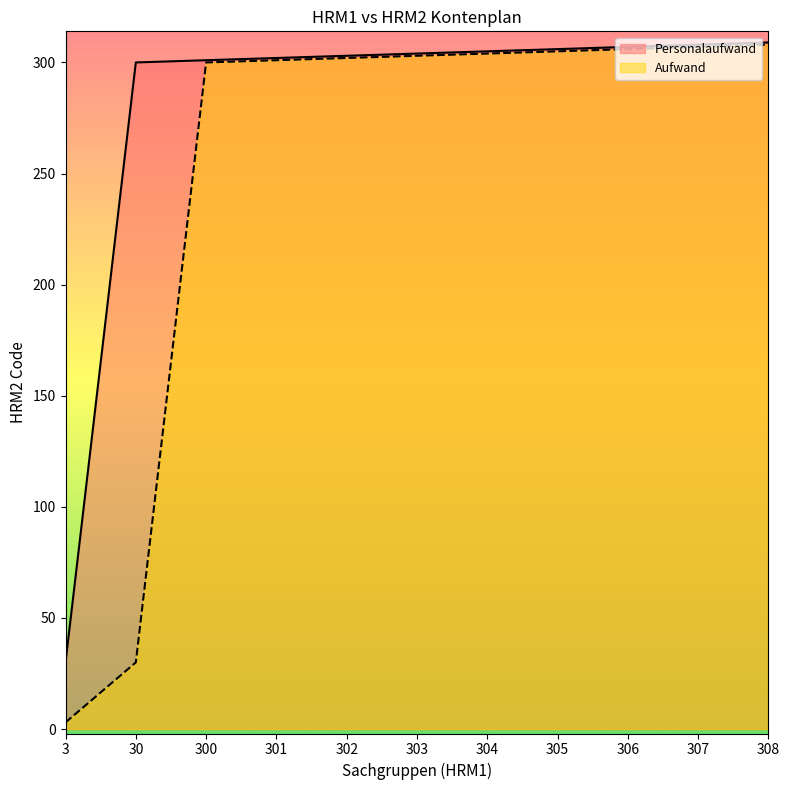

What is the difference between the Aufwand values at 303 and 300?

3